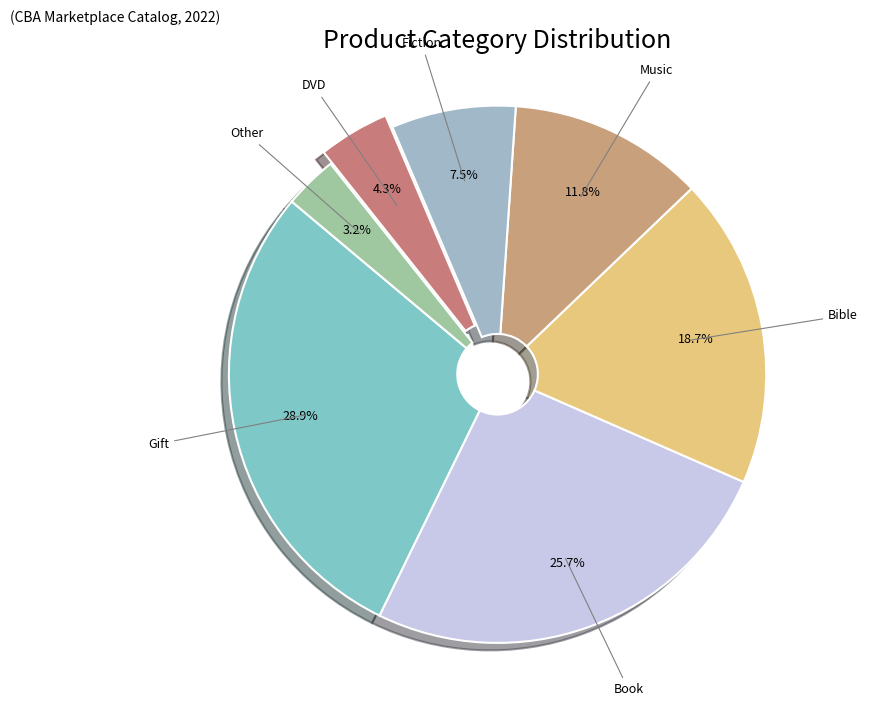

Which has a higher value, DVD or Gift?

Gift